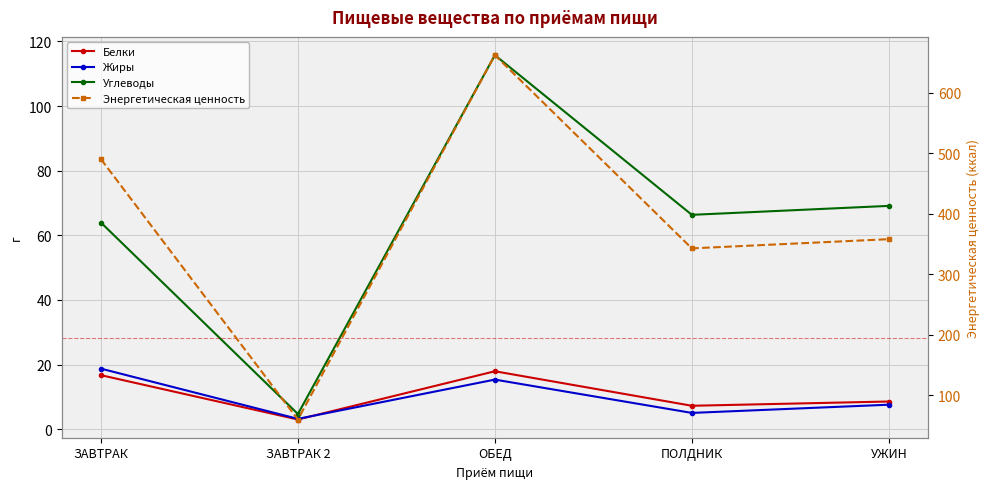

In Энергетическая ценность, how many points are higher than both neighbors (excluding endpoints)?

1